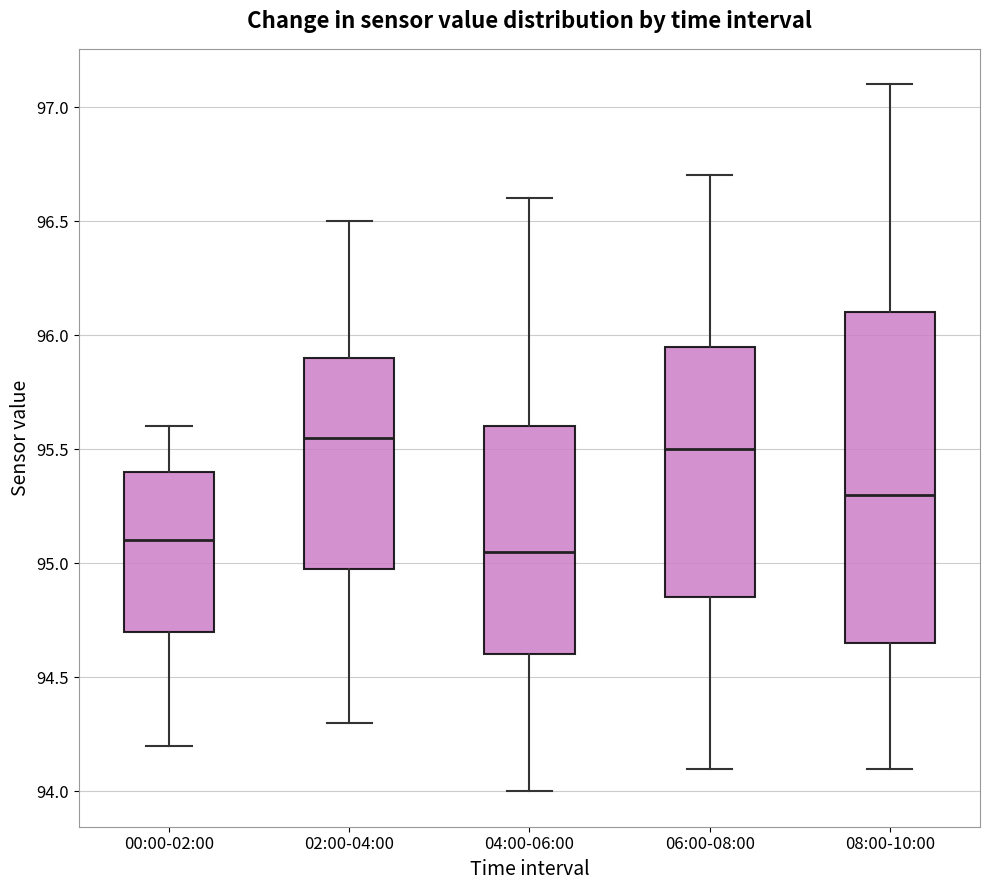

Reading left to right, transcribe this box plot: for each box, give where its median line is, the range the box spans, and where its two whiskers end, as read against the y-axis. The values are not printed on the chart, so give them approximately, as read against the axis.

00:00-02:00: median 95.10, box 94.70 to 95.40, whiskers 94.20 to 95.60
02:00-04:00: median 95.55, box 95.00 to 95.90, whiskers 94.30 to 96.50
04:00-06:00: median 95.05, box 94.60 to 95.60, whiskers 94.00 to 96.60
06:00-08:00: median 95.50, box 94.85 to 95.95, whiskers 94.10 to 96.70
08:00-10:00: median 95.30, box 94.65 to 96.10, whiskers 94.10 to 97.10